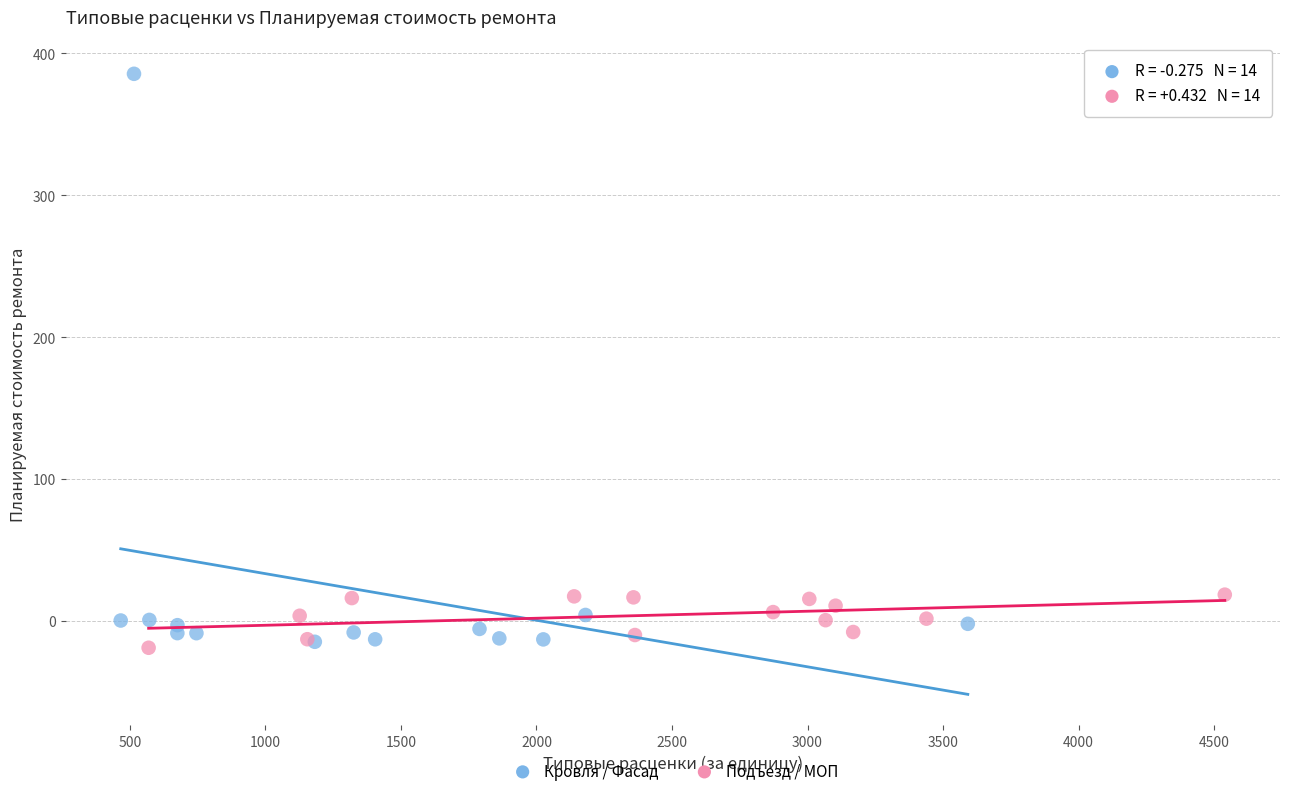

What are all the series names shown in the legend?

Кровля / Фасад, Подъезд / МОП